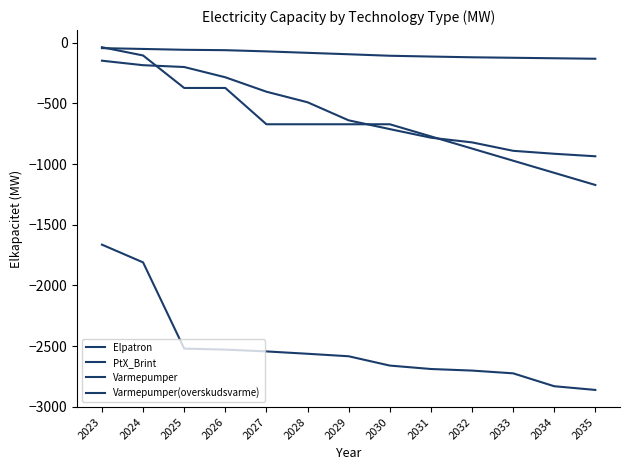

What is the value of the PtX_Brint point at the 1st from the left?

-38.0